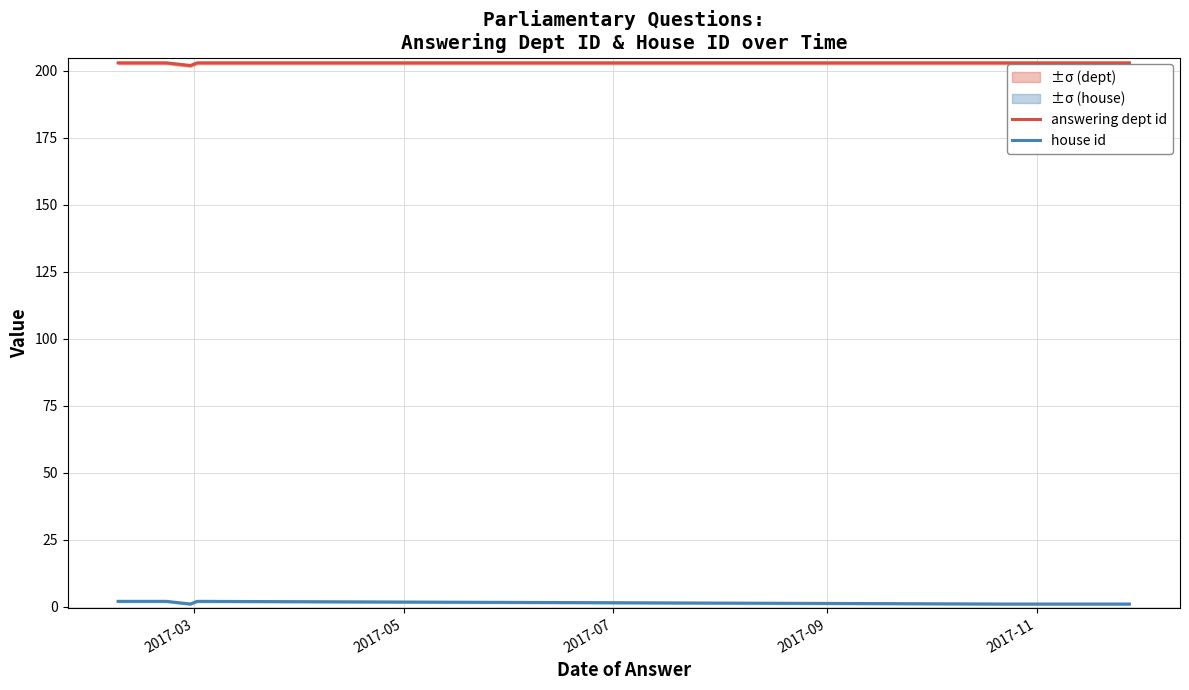

How many answering dept id values are between 203 and 204?

13